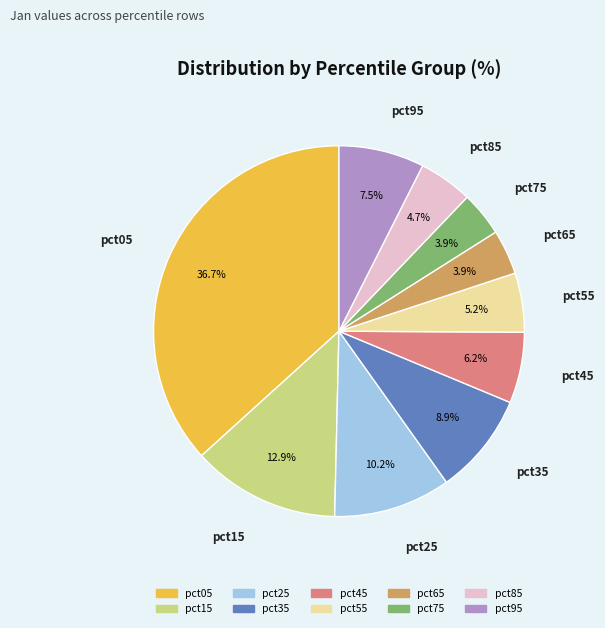

How many slices are in this pie chart?

10